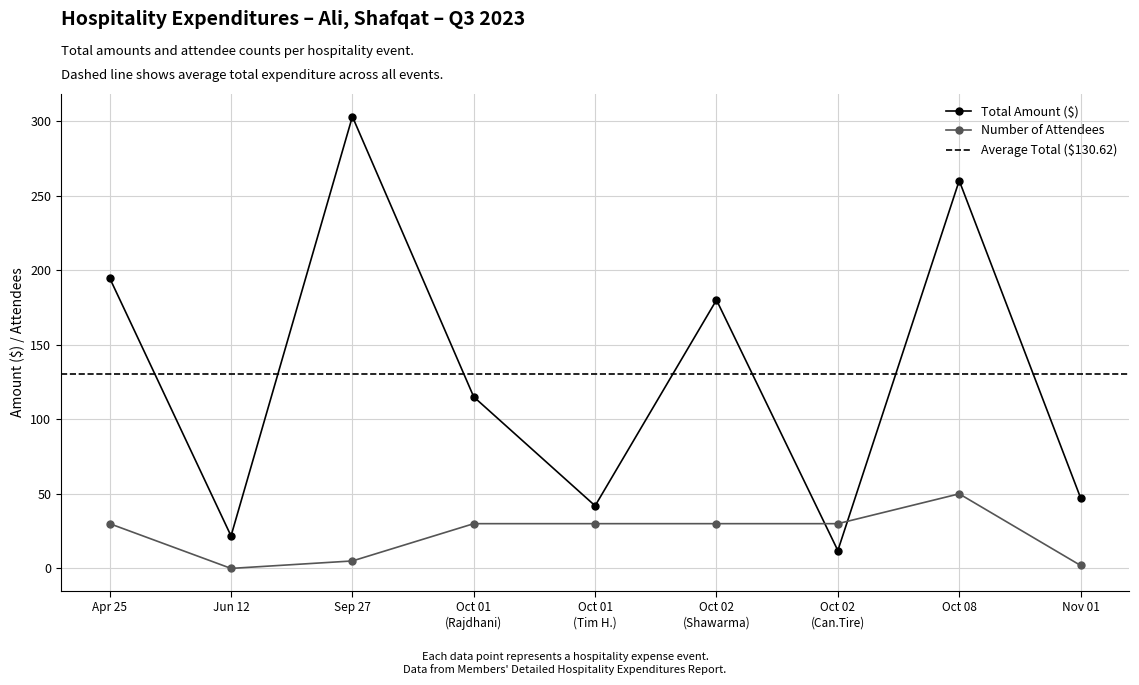

Does the chart have visible grid lines?

Yes